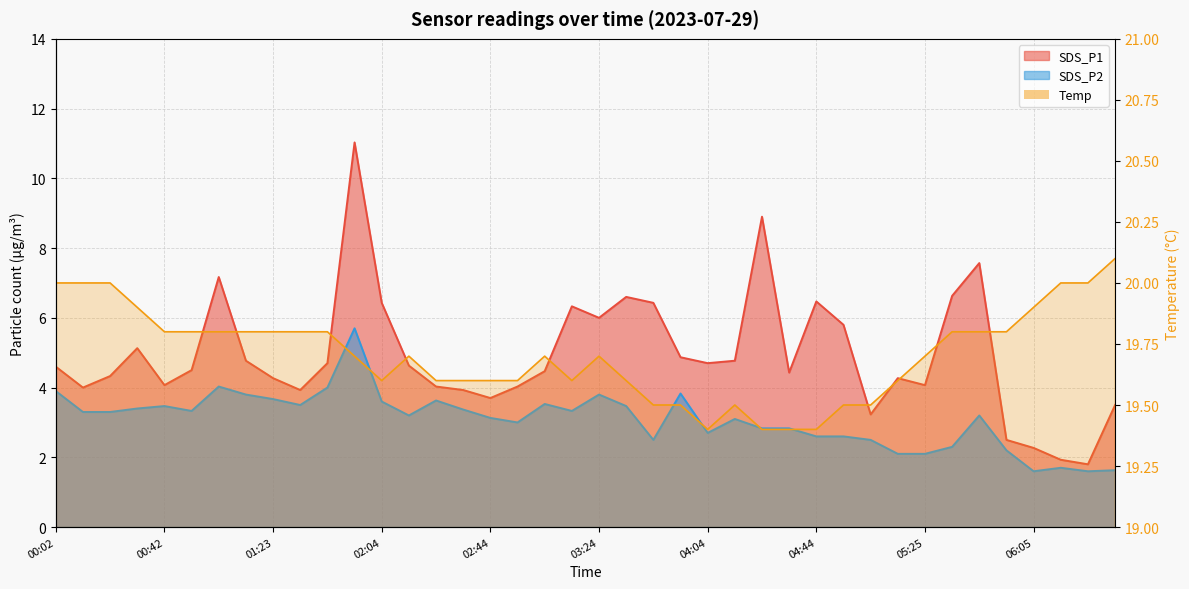

Does the chart display data point markers on the line(s)?

No